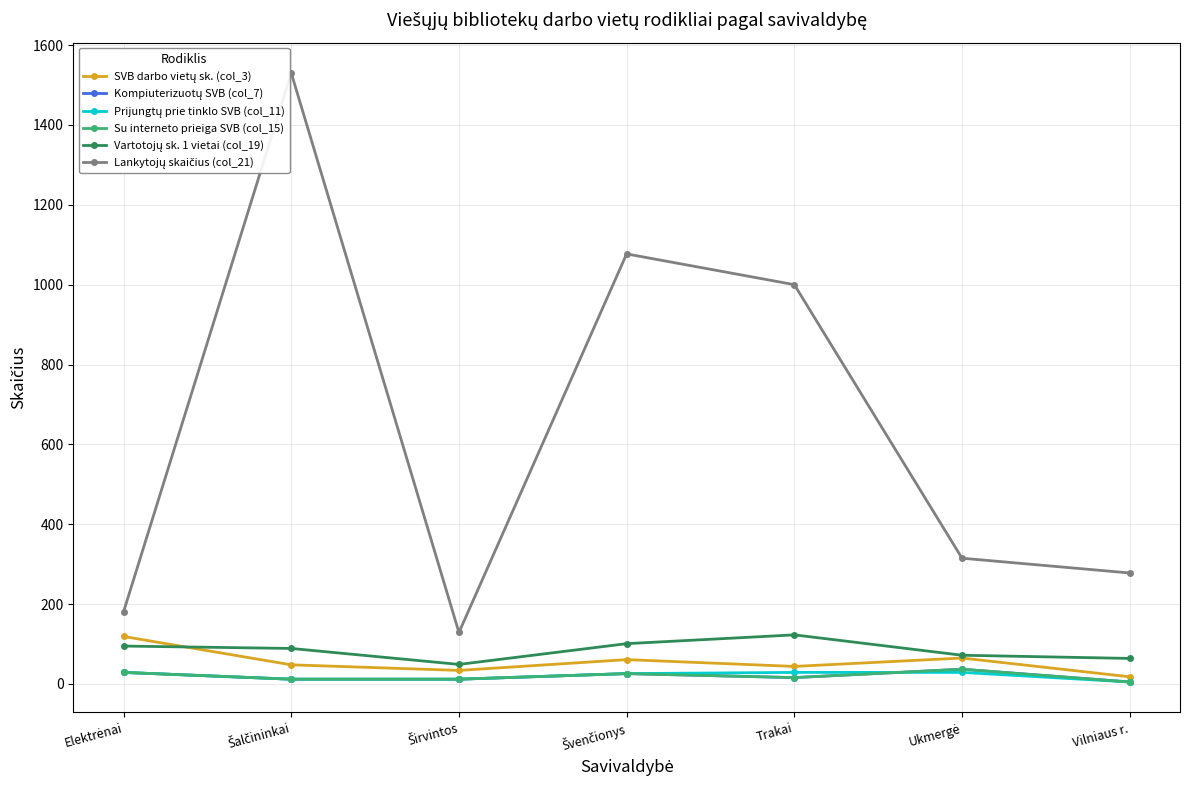

Where does the Vartotojų sk. 1 vietai (col_19) series first go above 89?

Elektrėnai